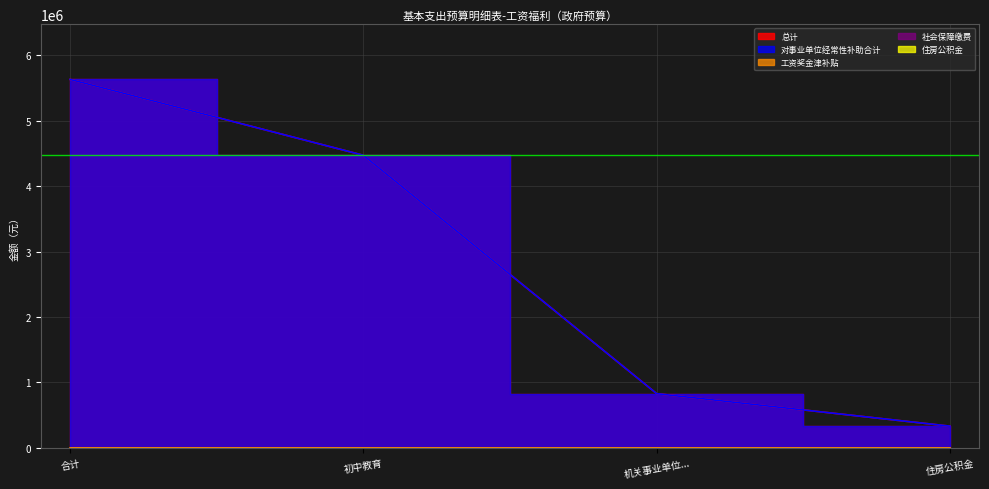

Does the chart display data point markers on the line(s)?

No